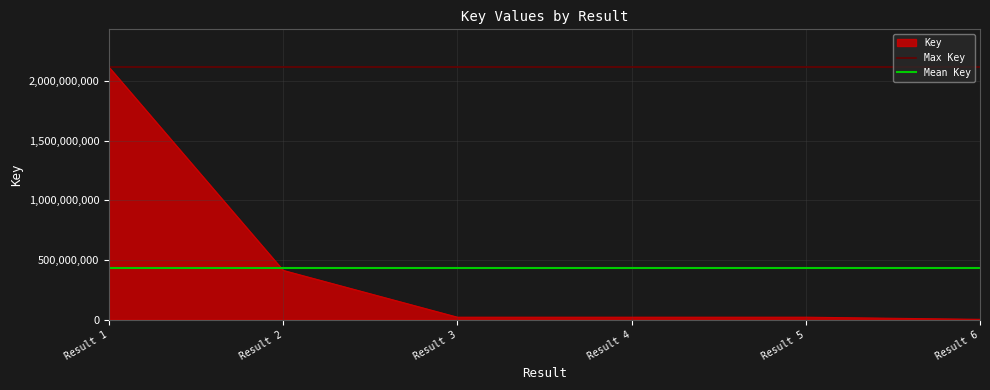

Where is Key nearest to the value 1059762566?

Result 2